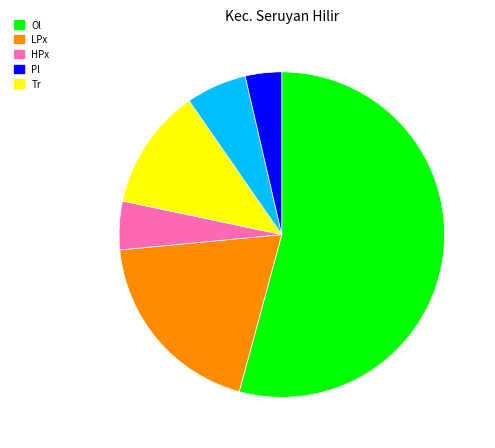

Does any single category account for the majority?

Yes